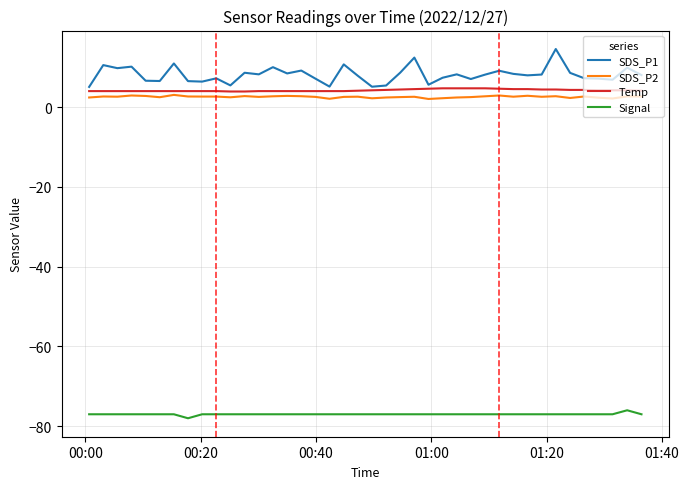

Which series has the largest range (max minus min)?

SDS_P1